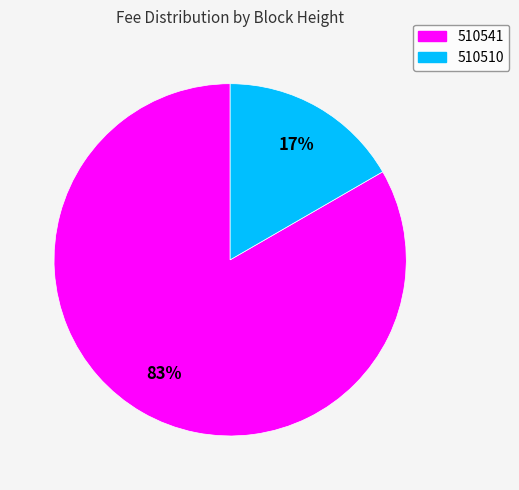

True or false: 510541 accounts for 78% of the total.

False